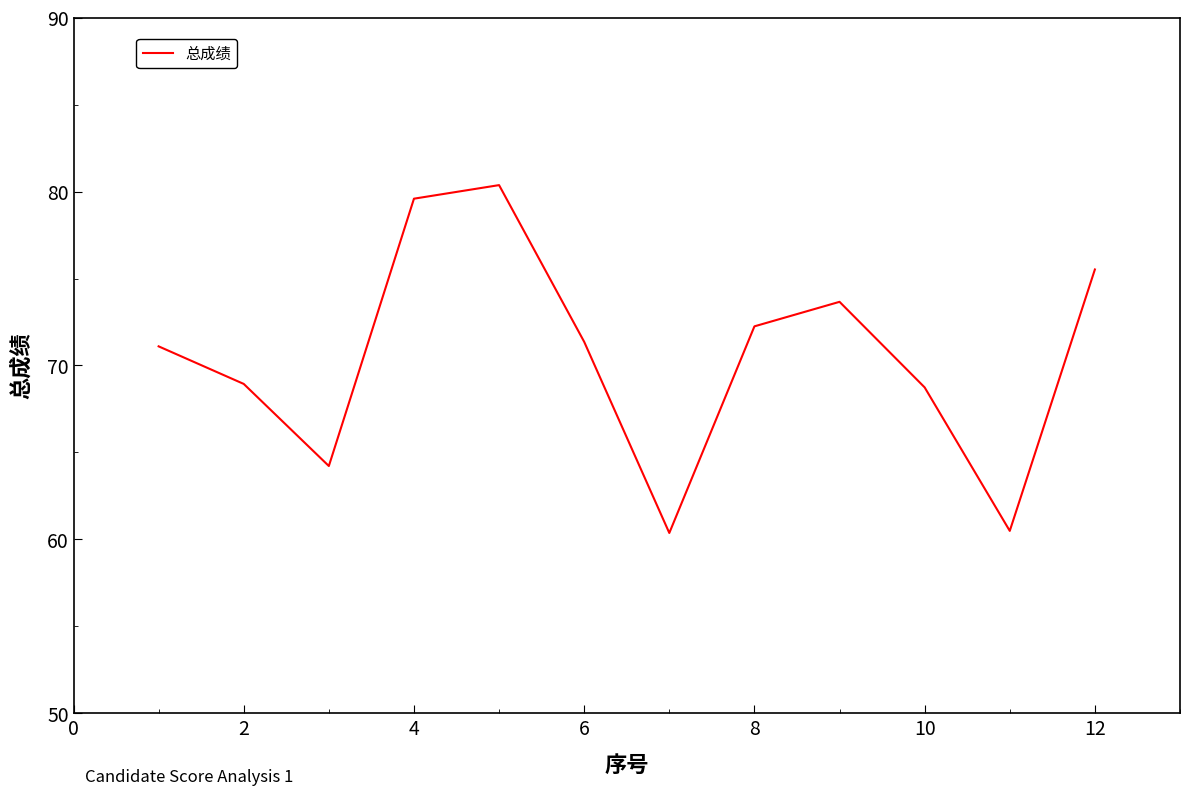

What is the minimum value shown in the chart?

60.4